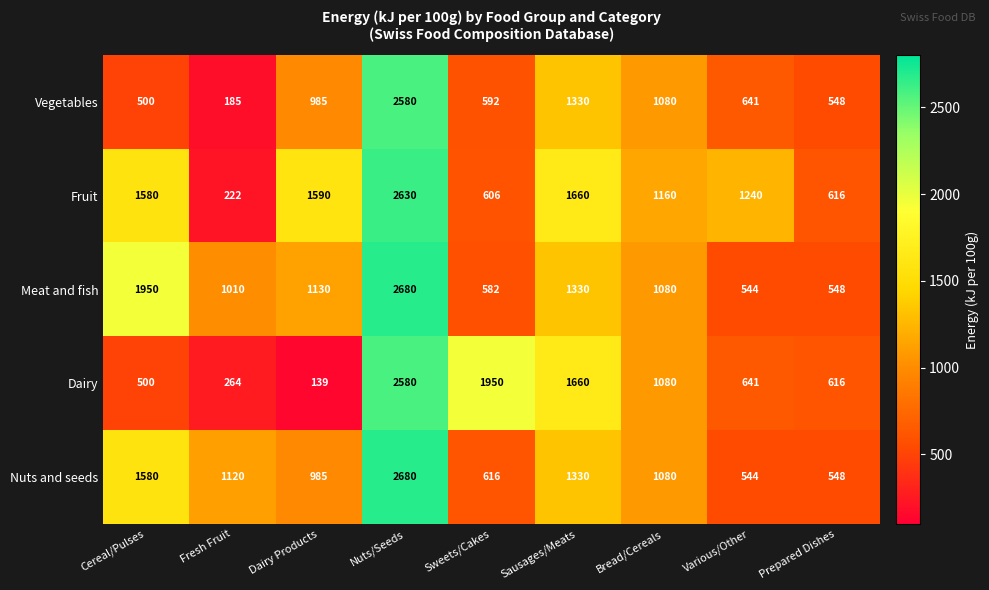

Between Cereal/Pulses and Various/Other, which series saw the biggest shift?

Meat and fish